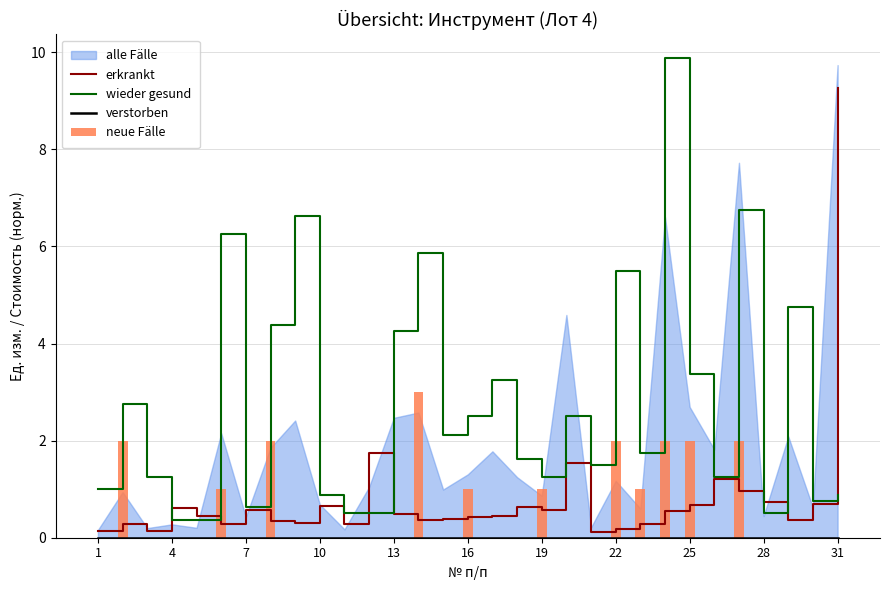

The erkrankt series shows 9.3 at 31. True or false?

True